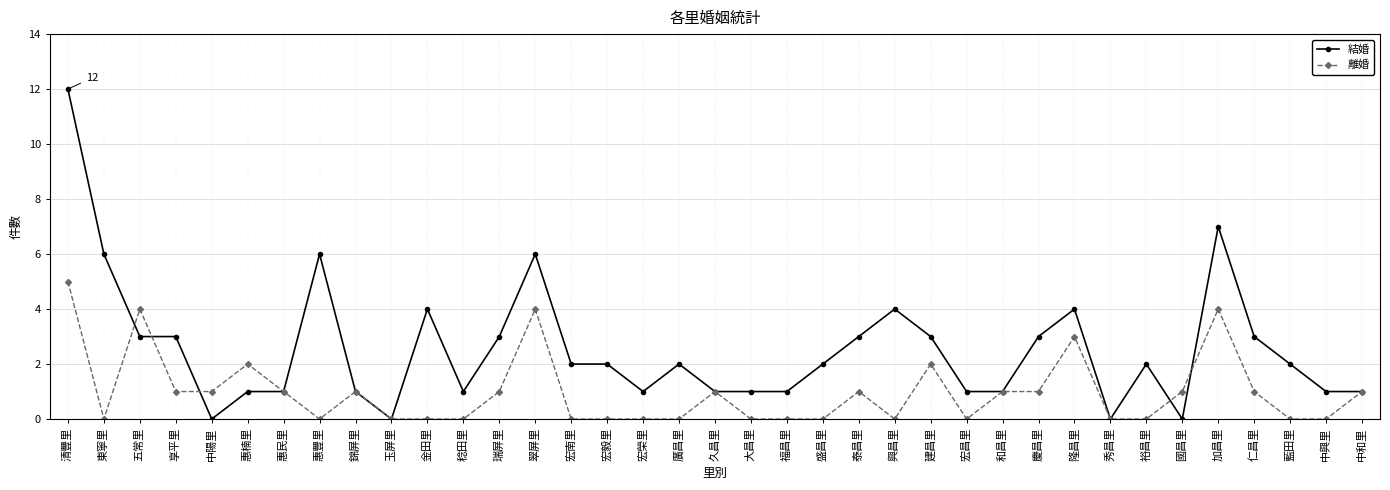

At which category does the chart reach its peak across all series?

清豐里